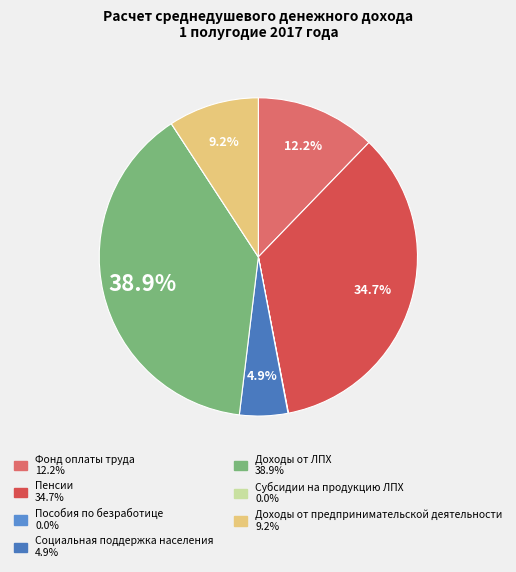

Which slice is the largest?

Доходы от ЛПХ